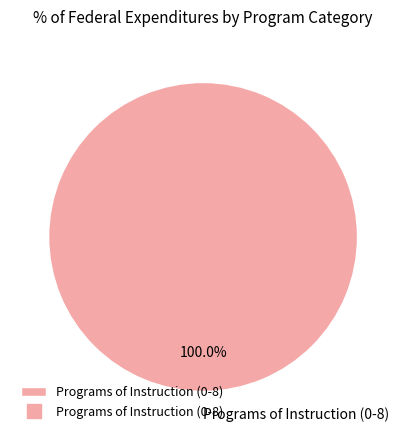

Rank the categories by value from highest to lowest.

Programs of Instruction (0-8)